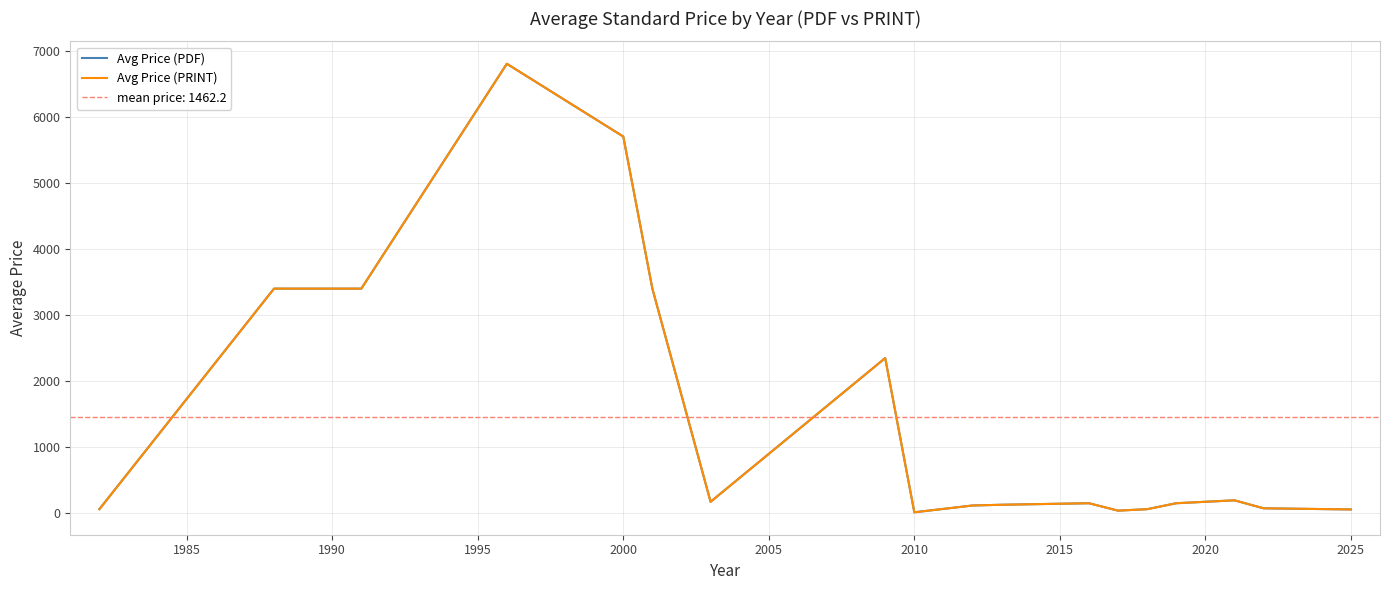

How many interior local valleys does the Avg Price (PDF) series have?

3